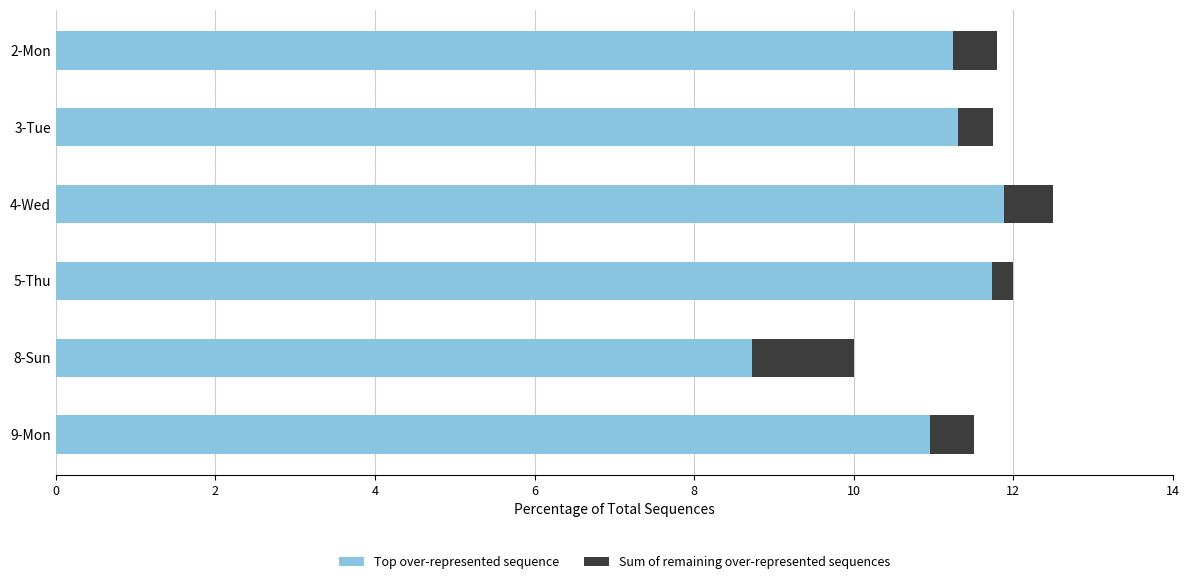

What is the total value across all series at 9-Mon?

11.5